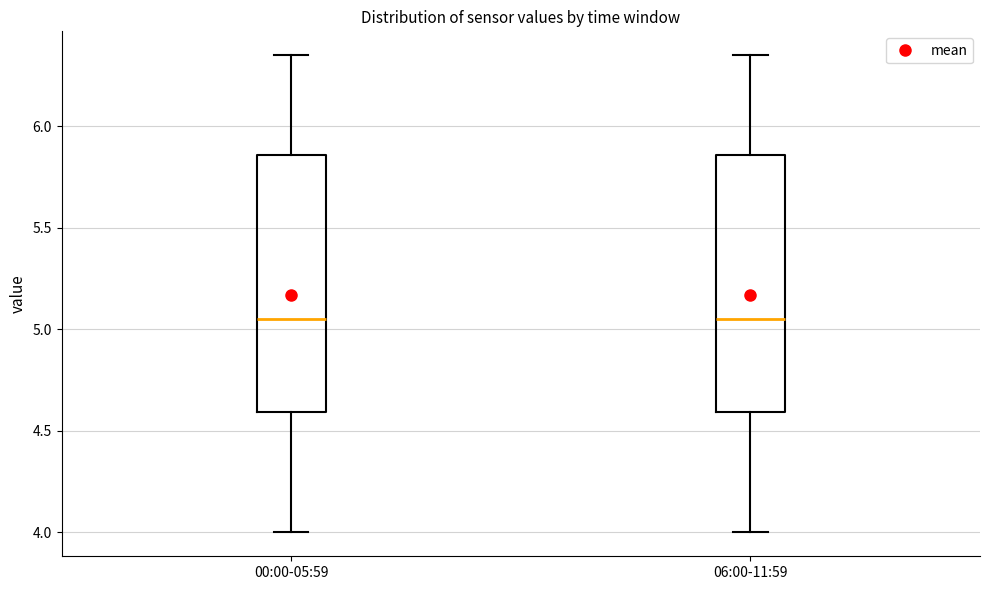

Where does the lower whisker of the box for 06:00-11:59 end on the y-axis? The values are not printed on the chart, so give them approximately, as read against the axis.

4.00